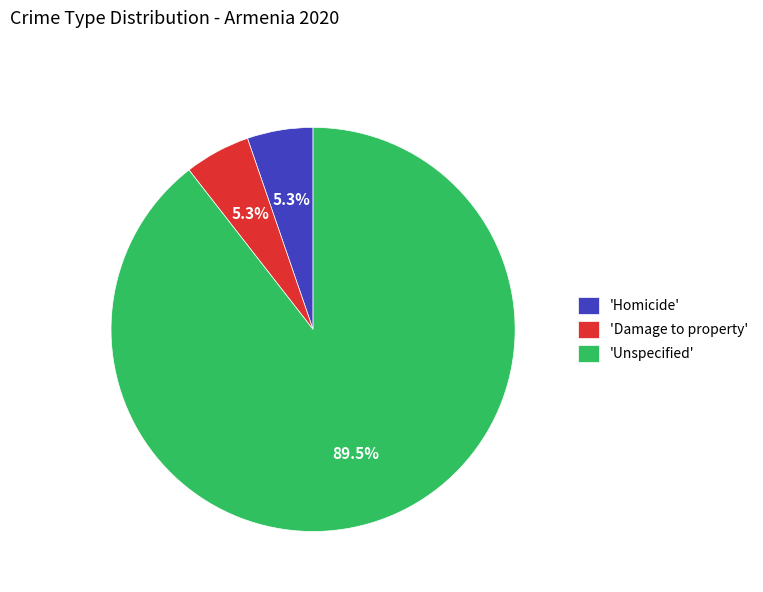

Which slice is the largest?

'Unspecified'